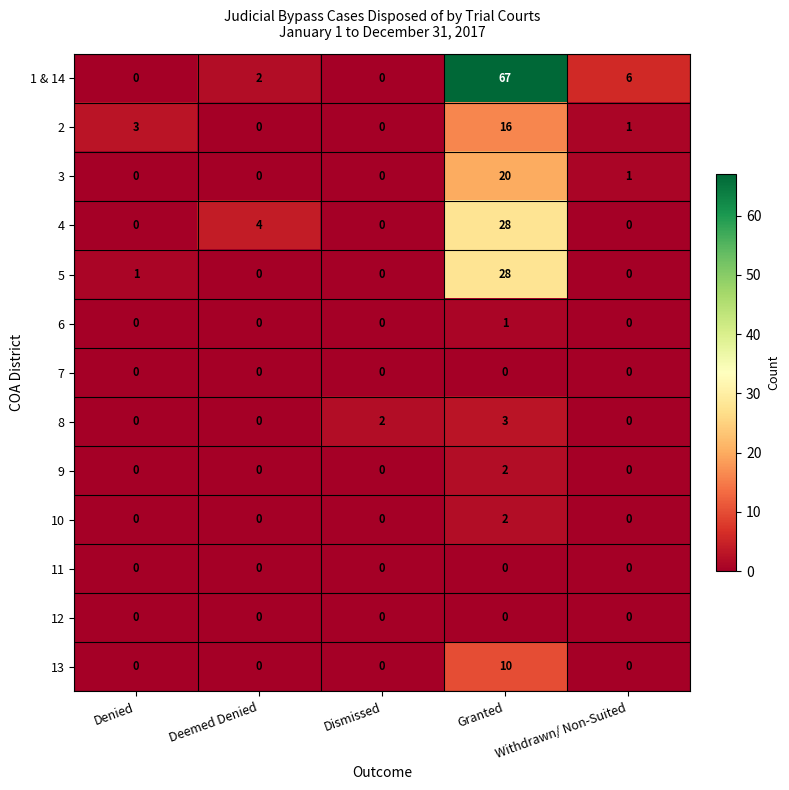

What is the spread (max minus min) of values at Granted?

67